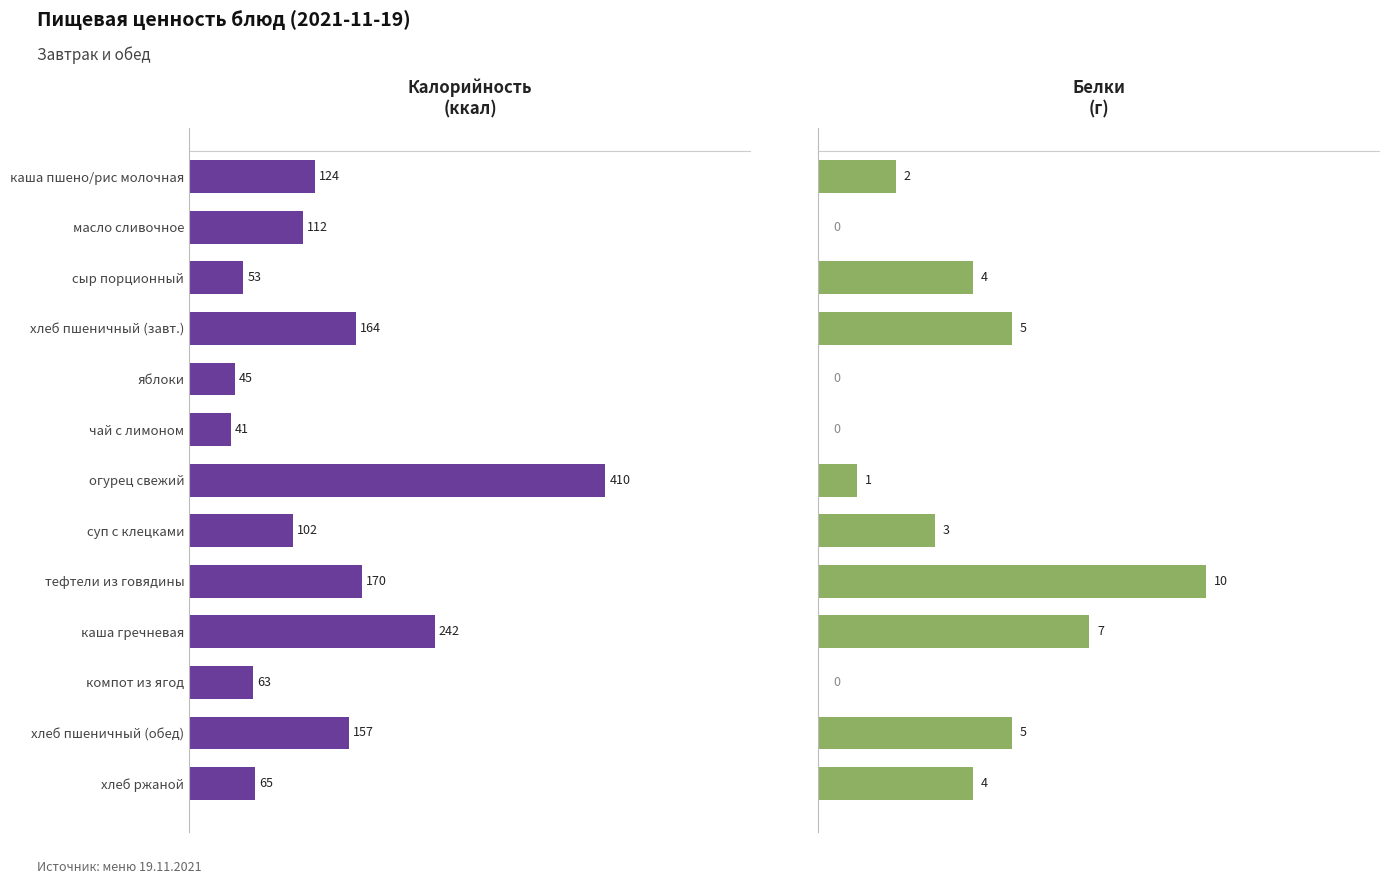

What is the difference between the second highest and second lowest values in the белки series?

7